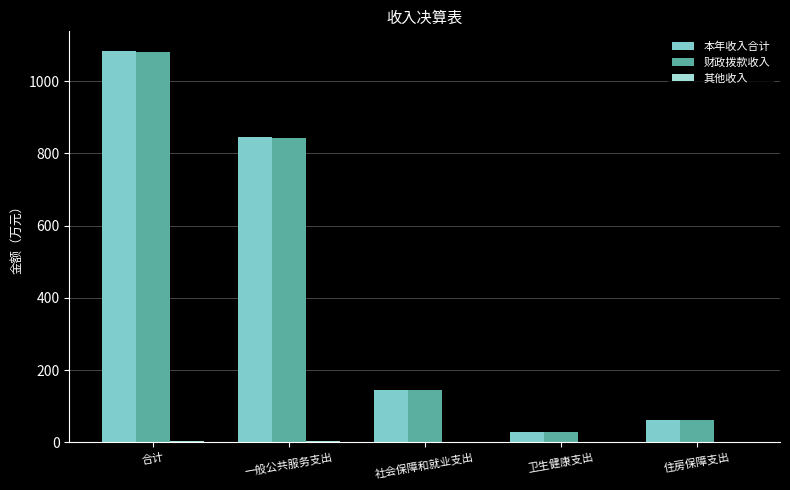

Which series has the widest spread of values?

本年收入合计